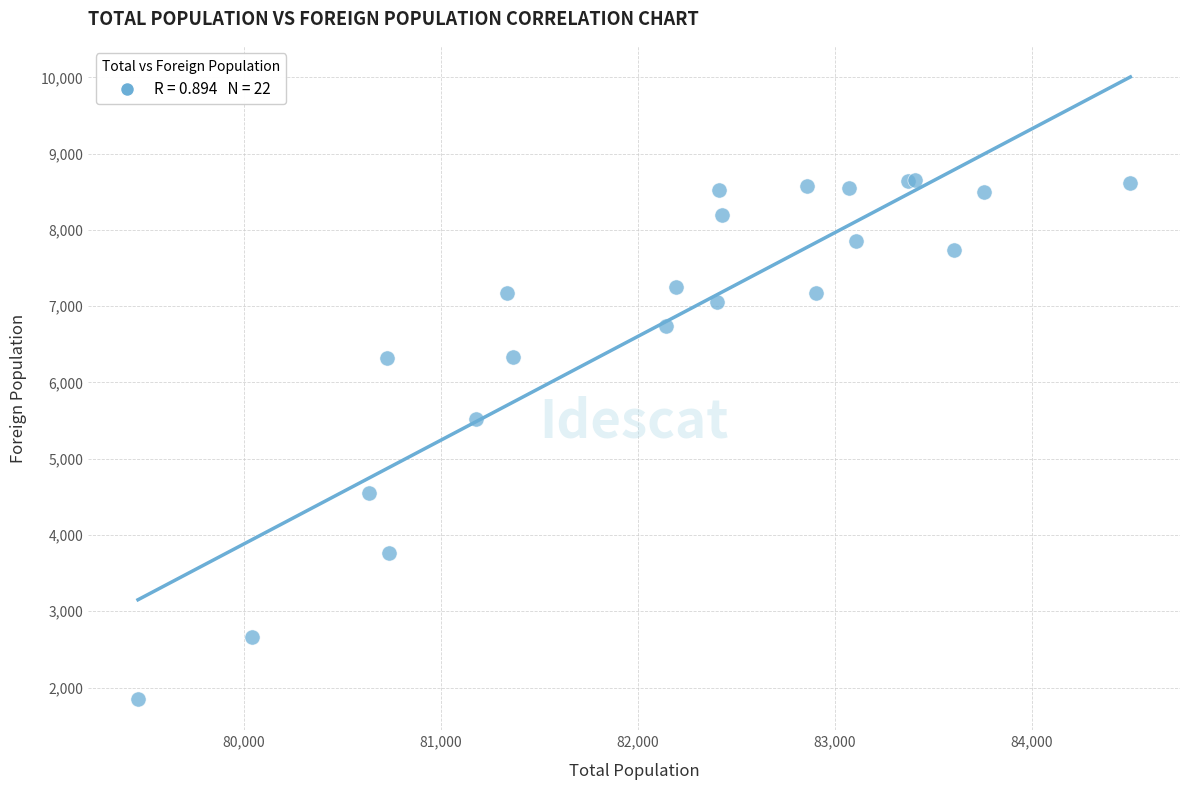

What Y value in the scatter plot is closest to 5254?

5526